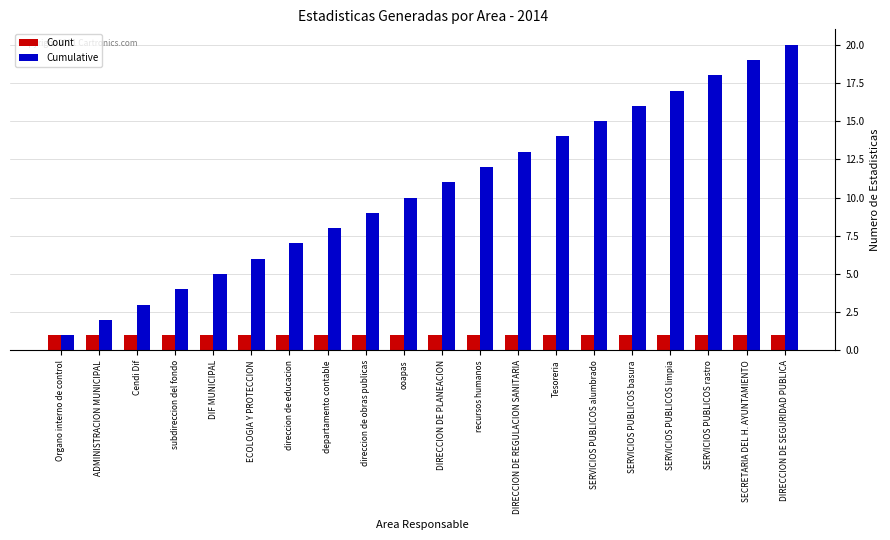

At departamento contable, list the series in order from largest to smallest.

Cumulative, Count